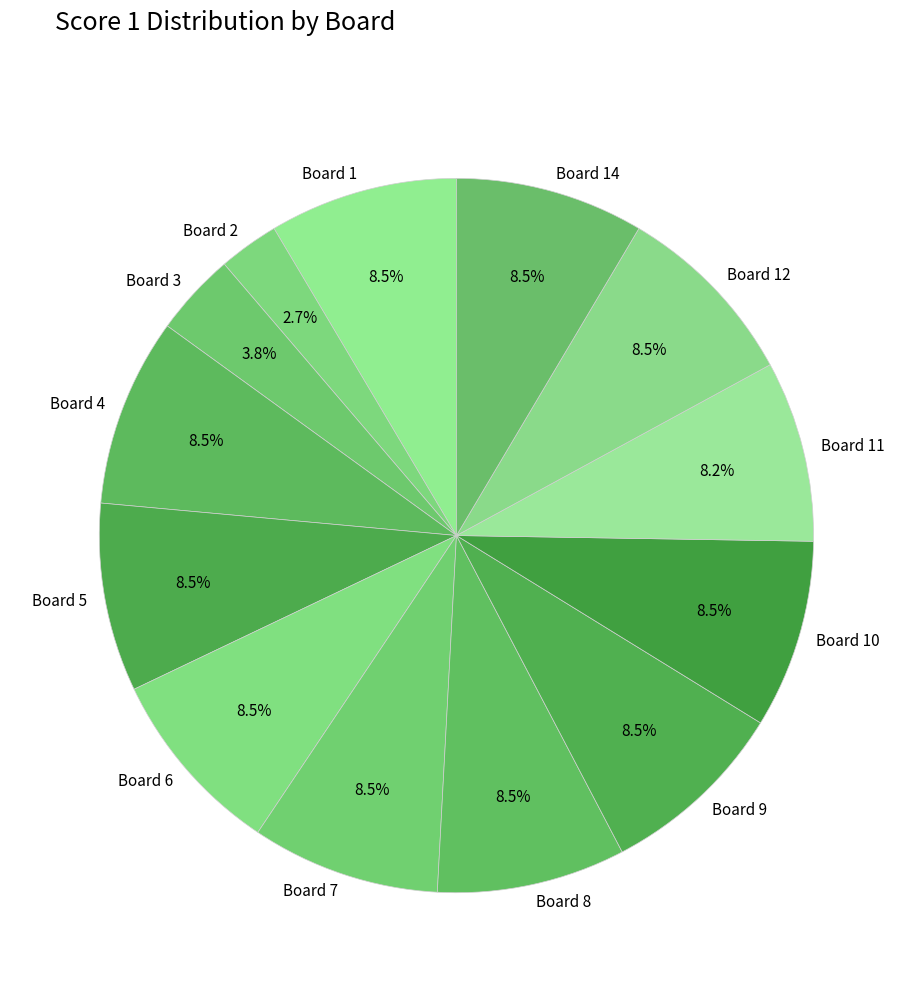

Does any single category account for the majority?

No